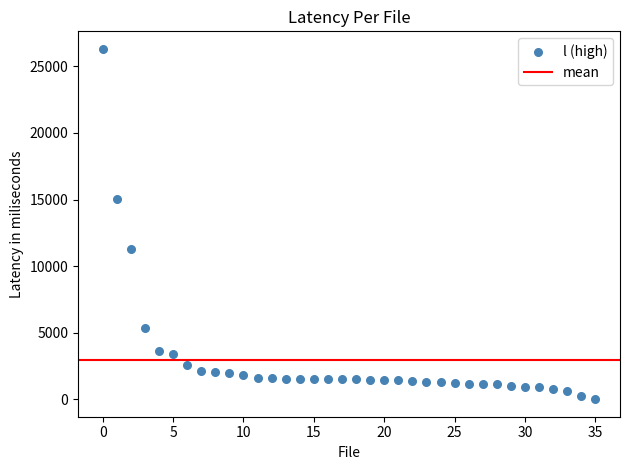

What is the range of Y values (max minus min)?

26288.3